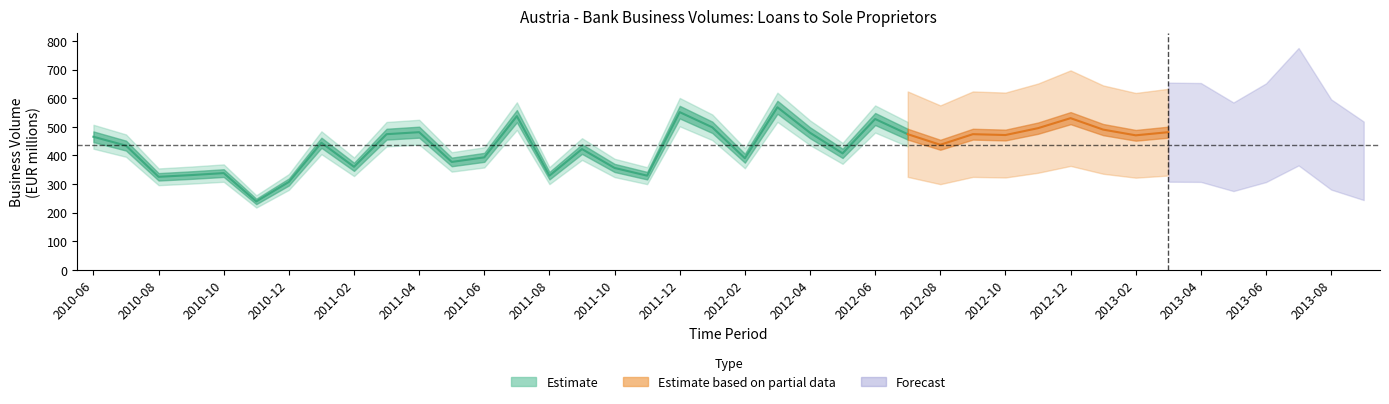

The value at 2011-04 is 481. True or false?

True